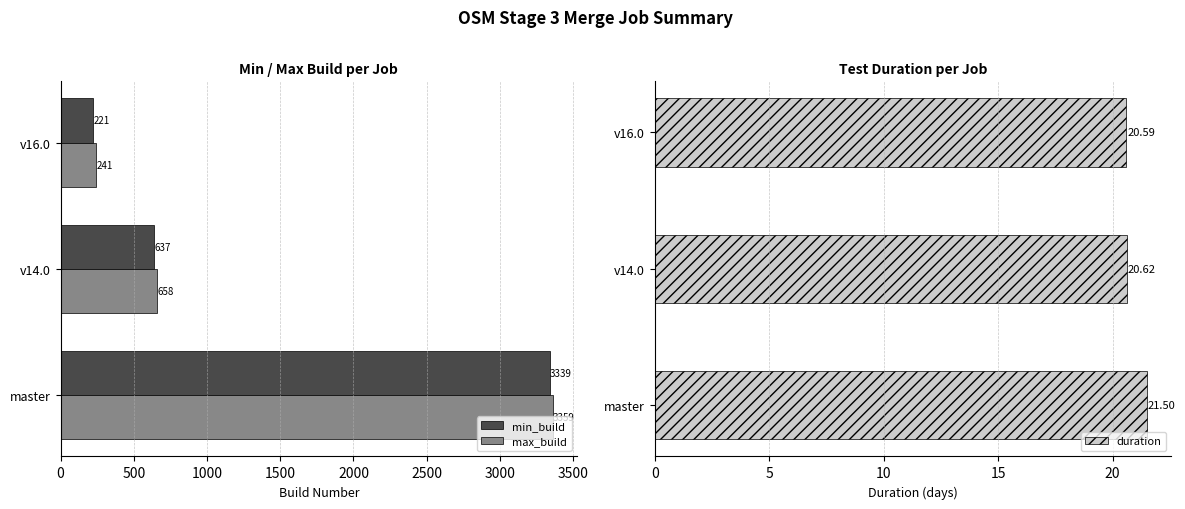

What is the value of the max_build bar at the 3rd from the left?

241.0